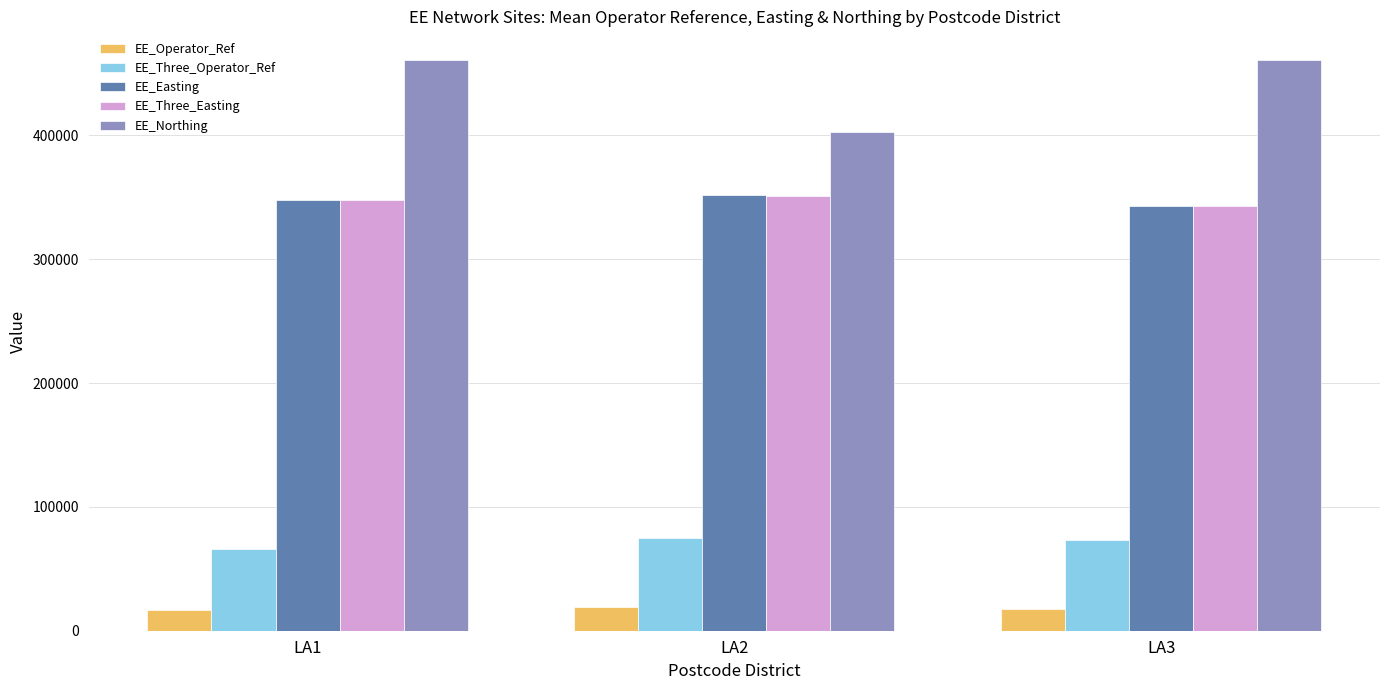

At which label is EE_Northing closest to 431644?

LA1